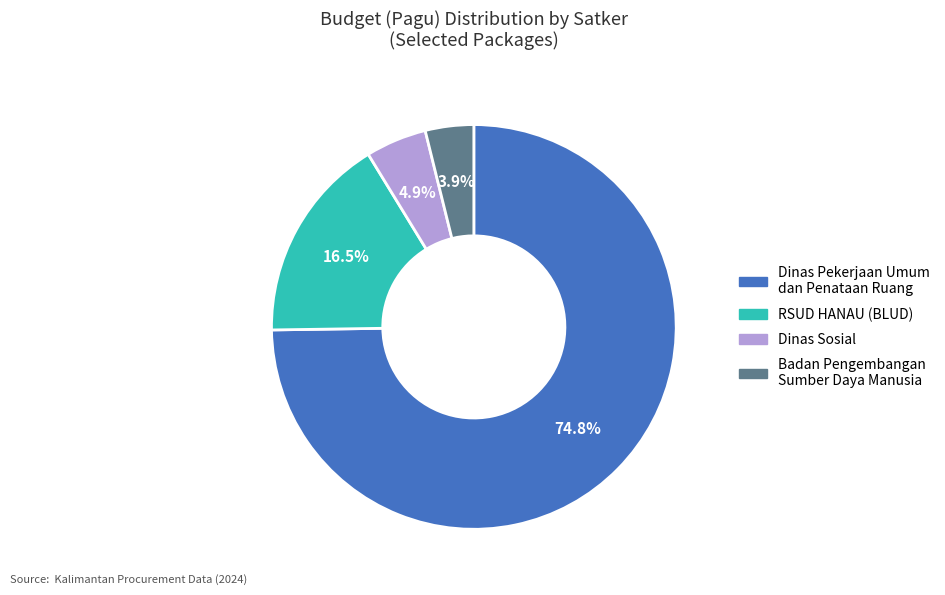

To the nearest percent, what is the combined percentage of Dinas Pekerjaan Umum dan Penataan Ruang and RSUD HANAU (BLUD)?

91%